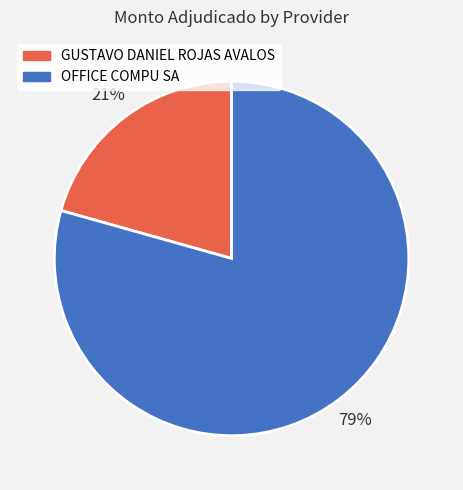

To the nearest percent, what is the combined percentage of GUSTAVO DANIEL ROJAS AVALOS and OFFICE COMPU SA?

100%